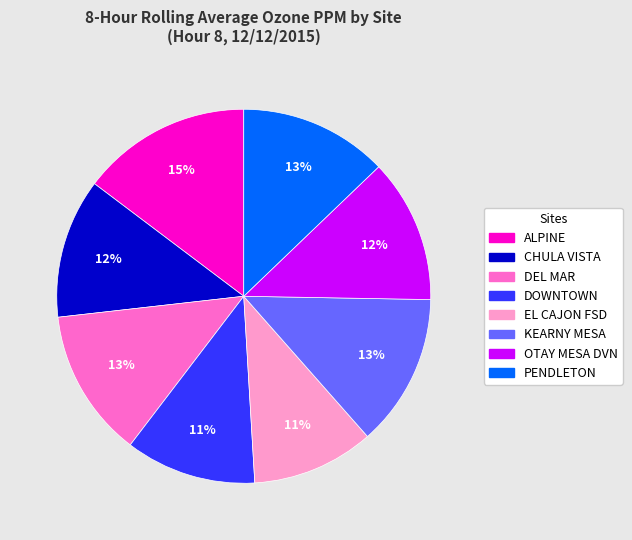

What is the largest slice in the pie chart?

ALPINE